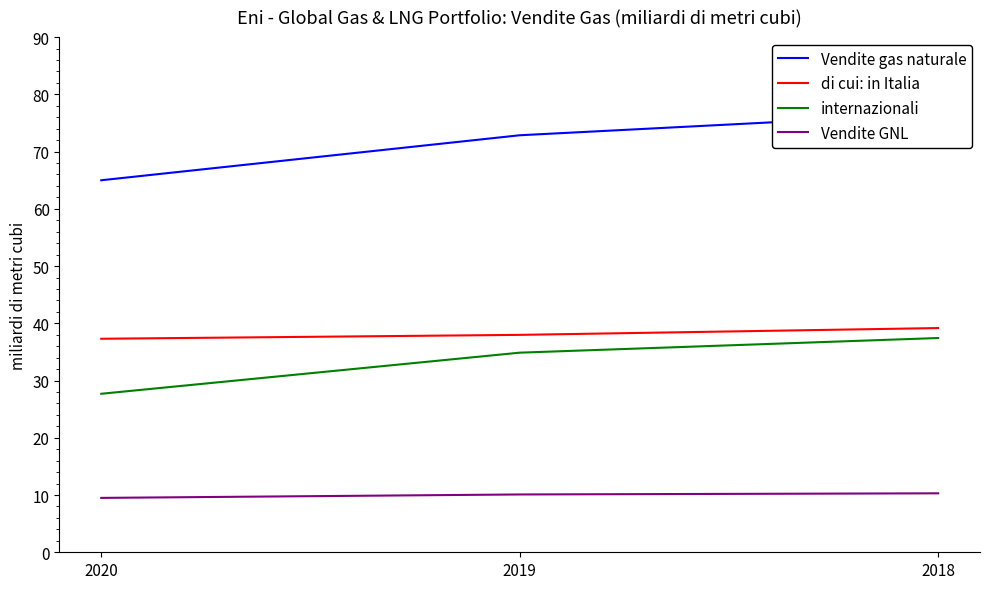

What is the value of the Vendite GNL point at the 1st from the left?

9.5